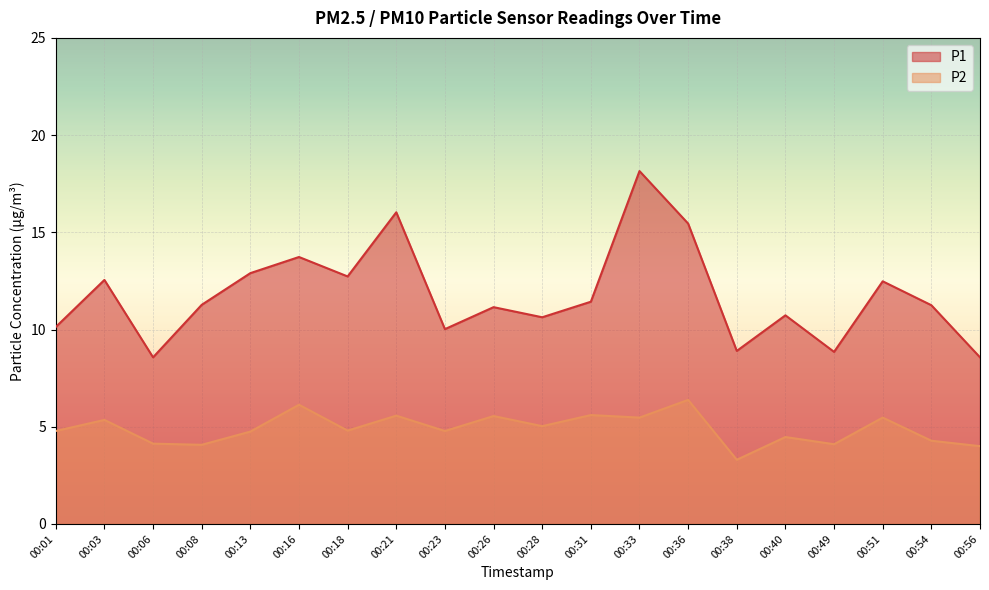

Where is the first local minimum for P2?

00:08